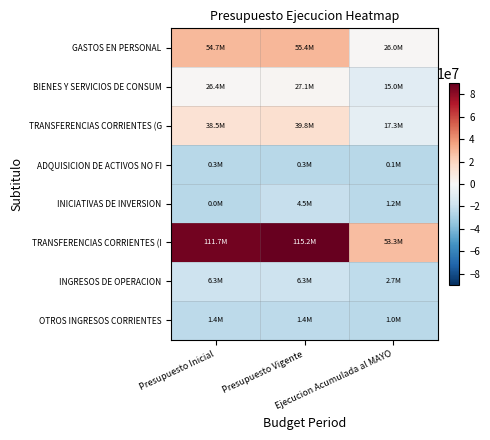

Which series changed the most between Presupuesto Inicial and Presupuesto Vigente?

INICIATIVAS DE INVERSION